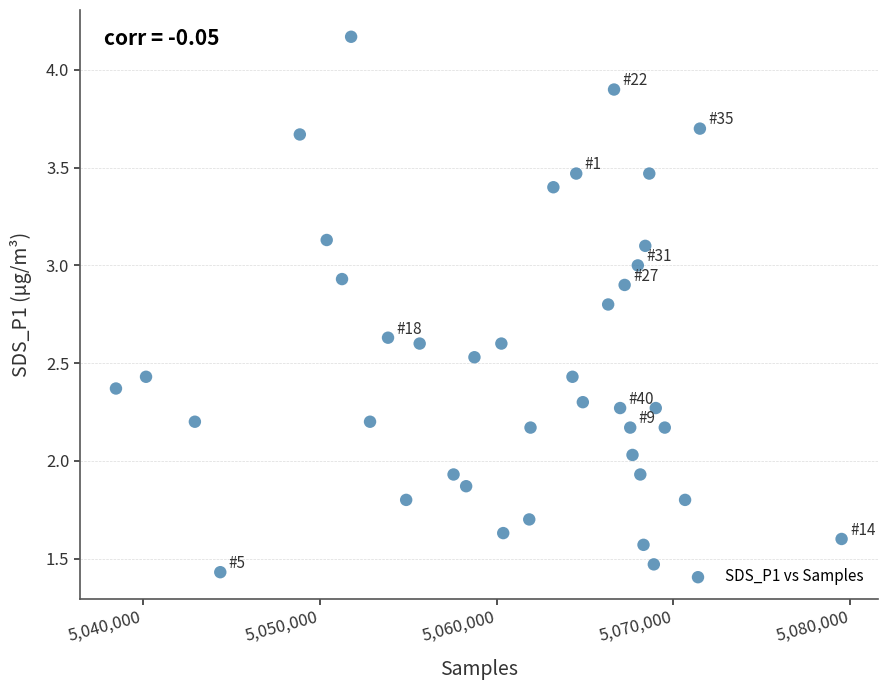

What is the range of X values (max minus min)?

41018.0